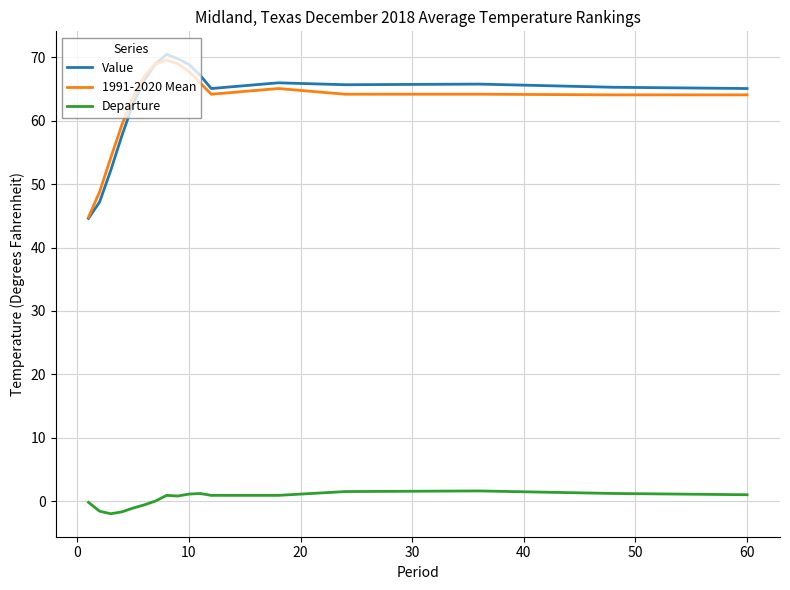

Which series has the largest range (max minus min)?

Value